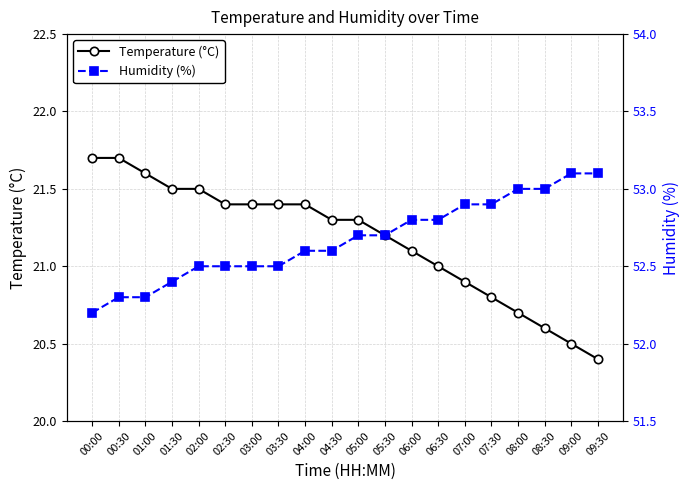

Which series has the largest total across all categories?

Humidity (%)